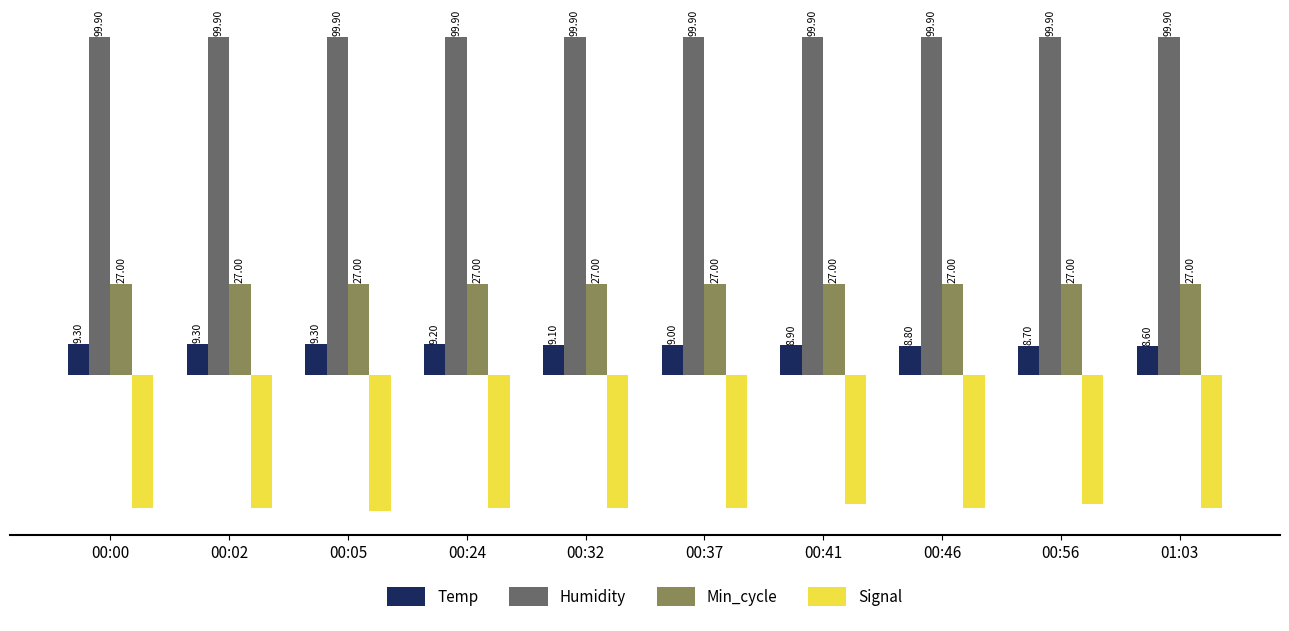

Which series has the largest total across all categories?

Humidity